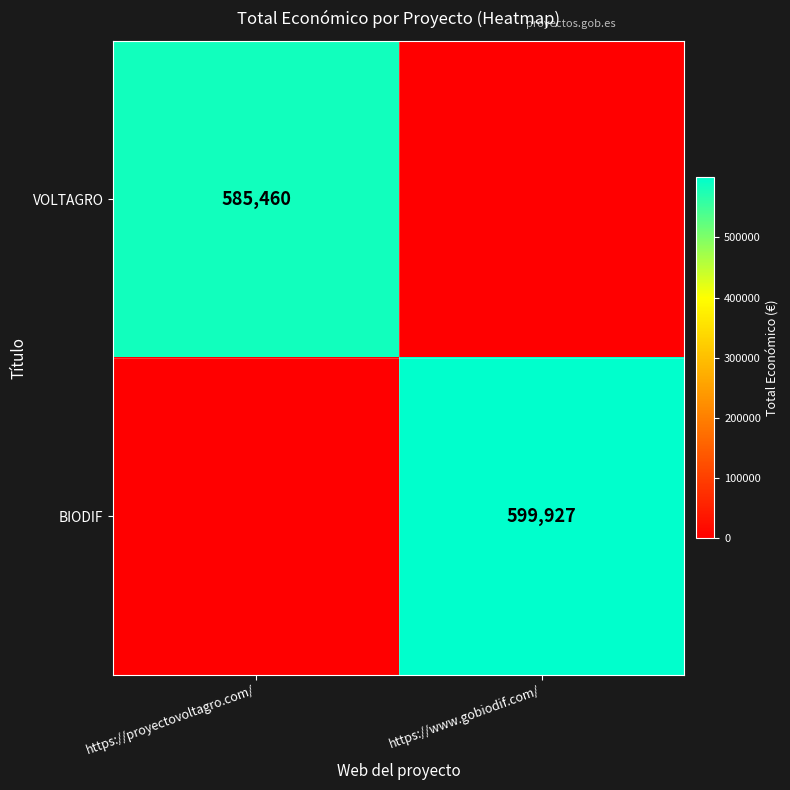

Is the value of BIODIF at https://www.gobiodif.com/ greater than the value of VOLTAGRO at https://proyectovoltagro.com/?

Yes